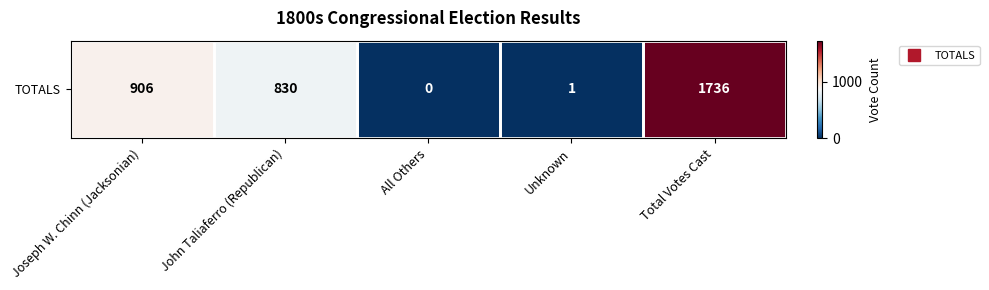

Rank the categories by value from lowest to highest.

All Others, Unknown, John Taliaferro (Republican), Joseph W. Chinn (Jacksonian), Total Votes Cast